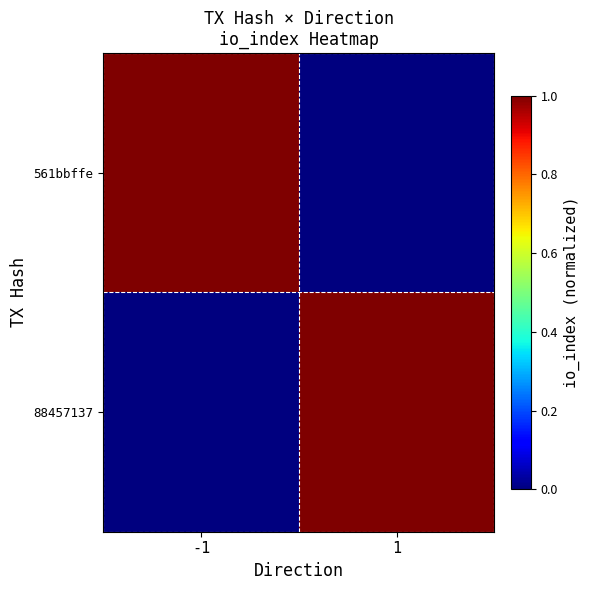

Which series has the widest spread of values?

561bbffe